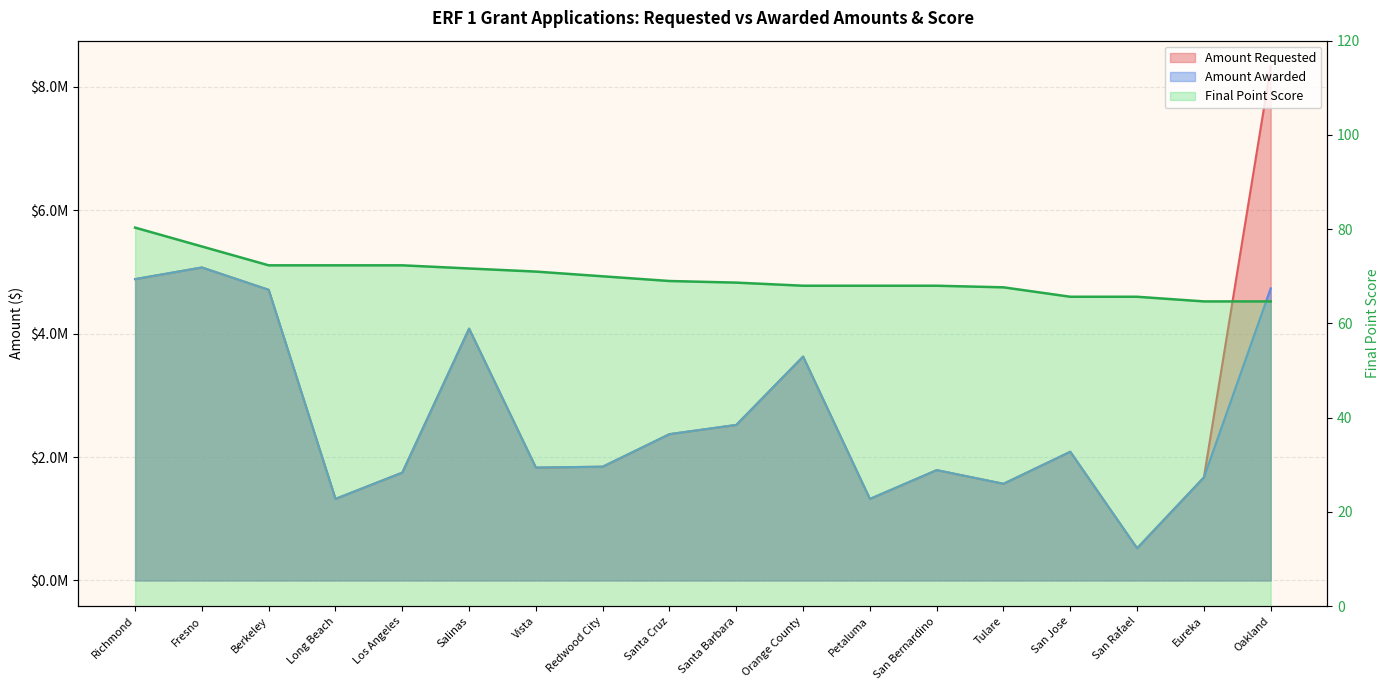

What is the sum of the Amount Requested values at Redwood City and Tulare?

3410104.2